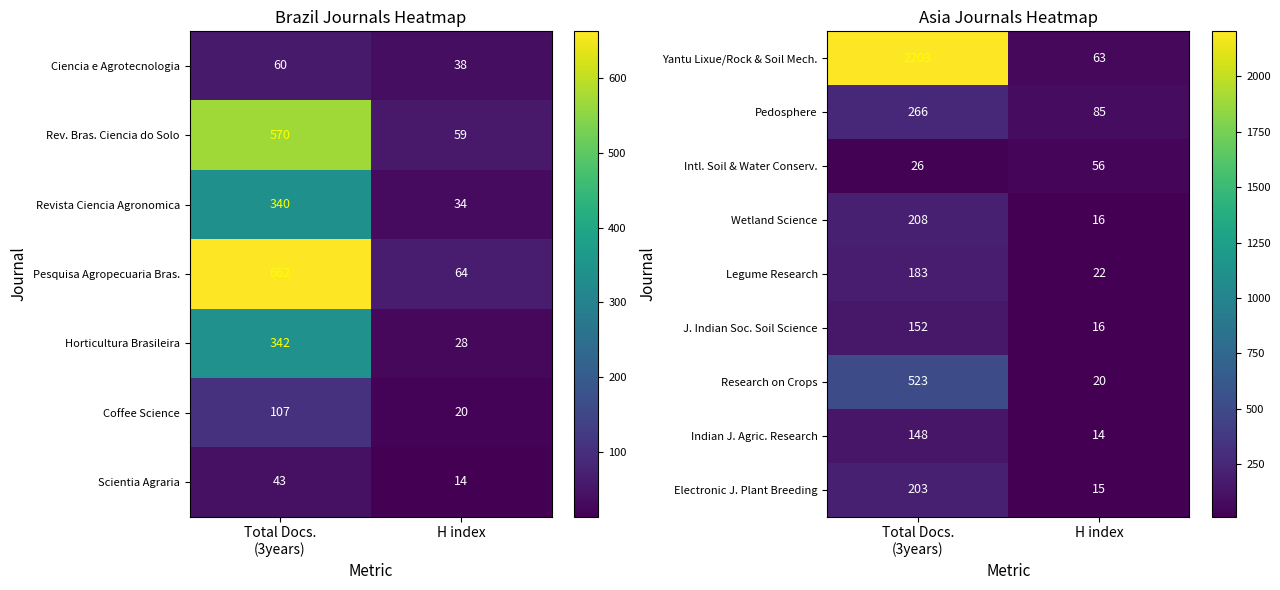

What is the total value across all series at H index?

307